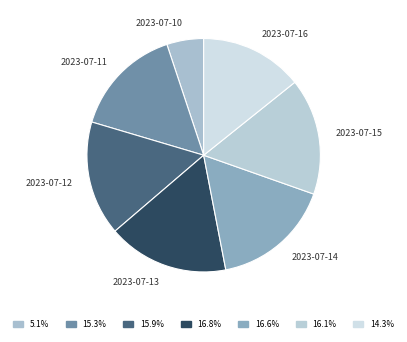

To the nearest percent, what is the average slice percentage?

14%